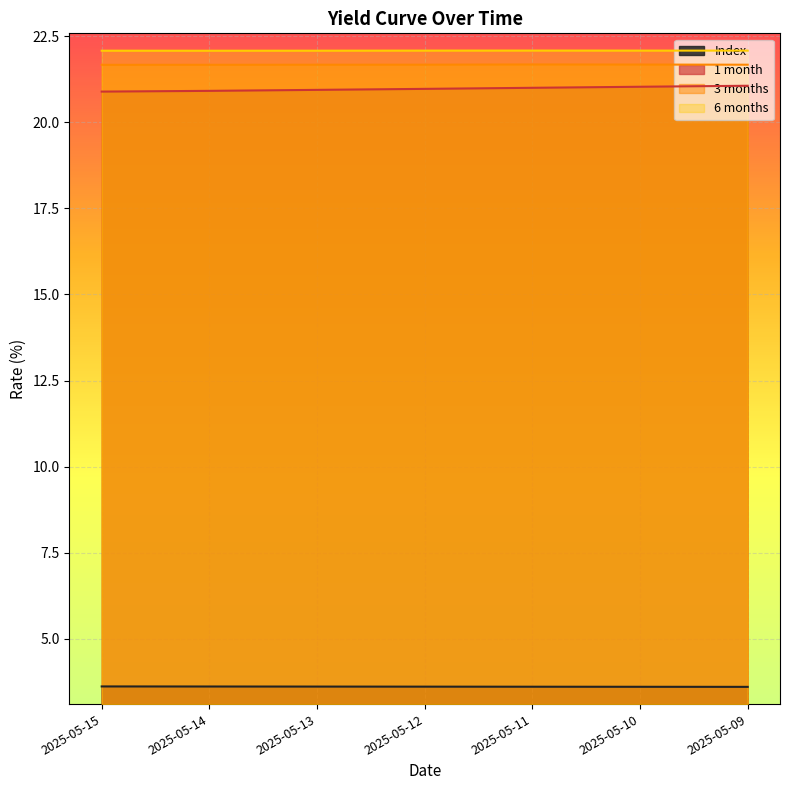

What is the spread (max minus min) of values at 2025-05-14?

18.5